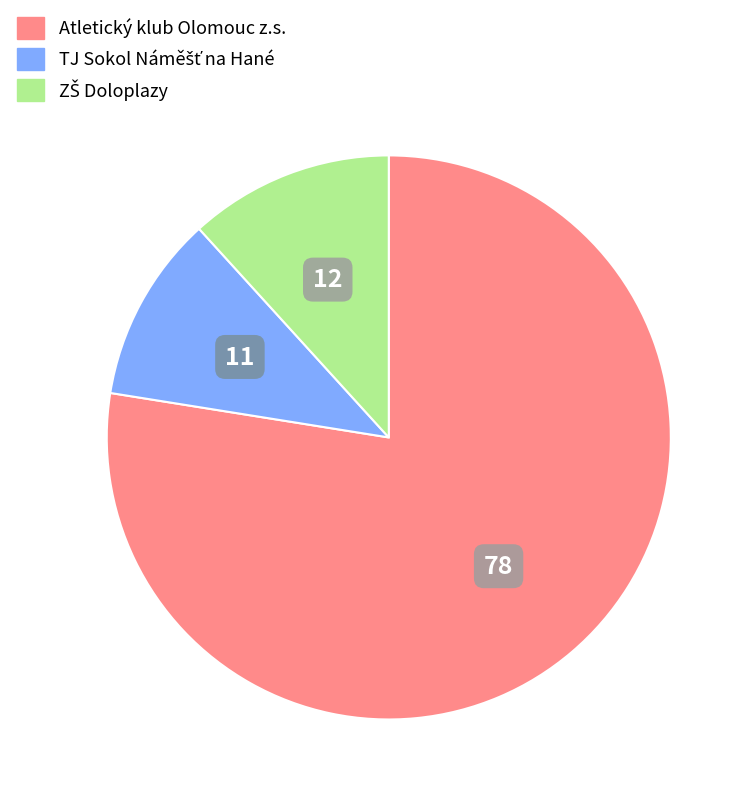

How many segments does this pie chart have?

3